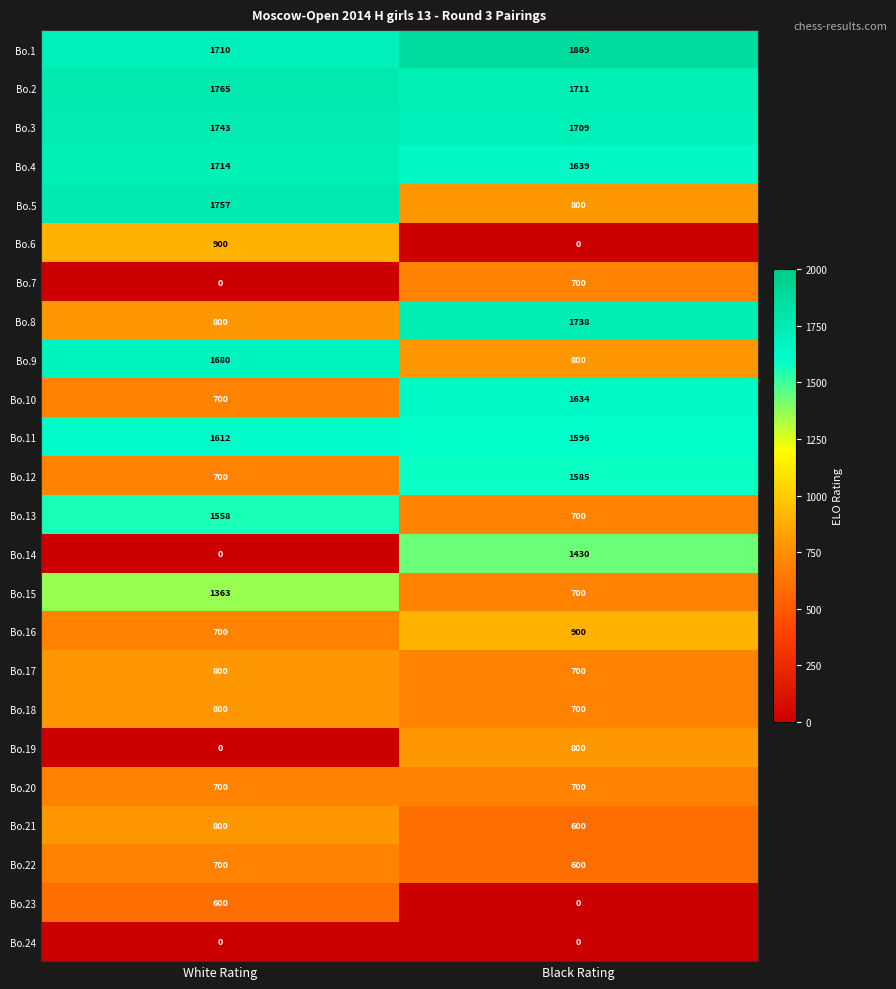

Rank the categories by Bo.7 value from lowest to highest.

White Rating, Black Rating